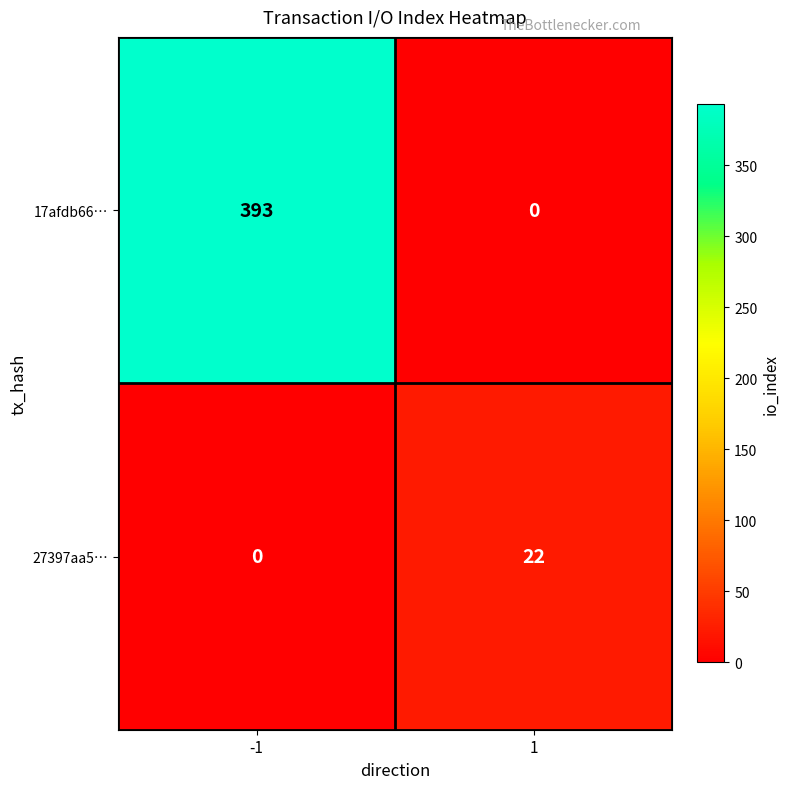

What is the maximum value shown in the chart?

393